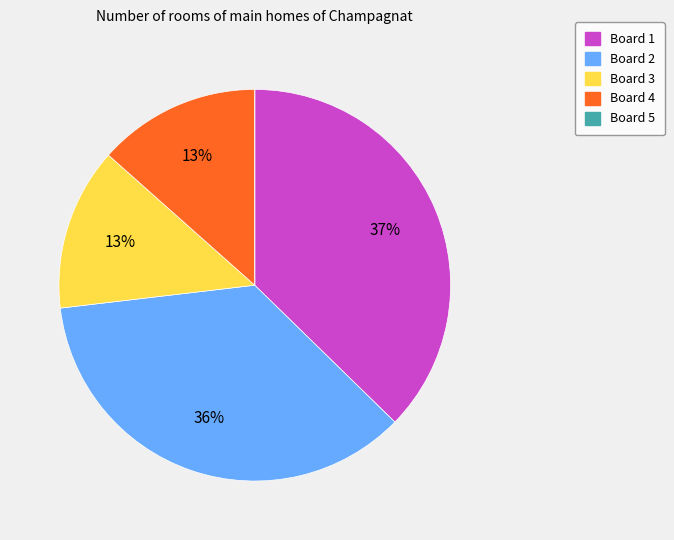

To the nearest percent, what is the average slice percentage?

20%